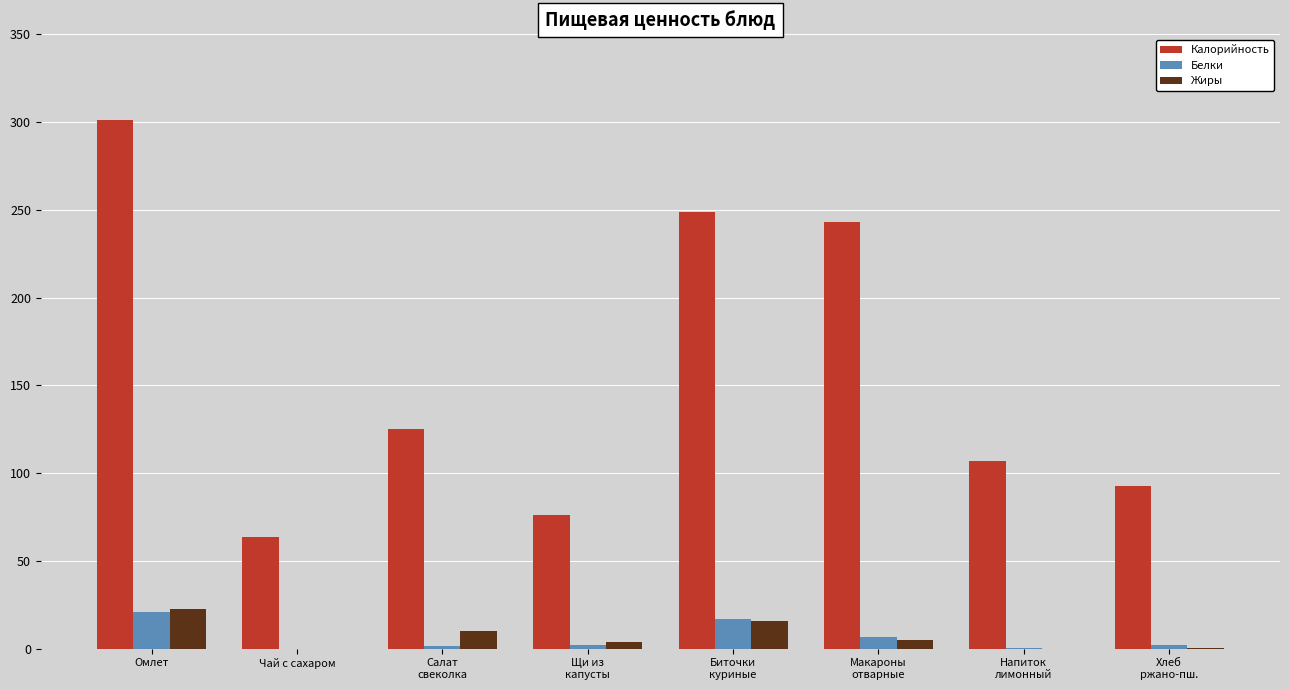

How many data points in Калорийность are above 125?

4